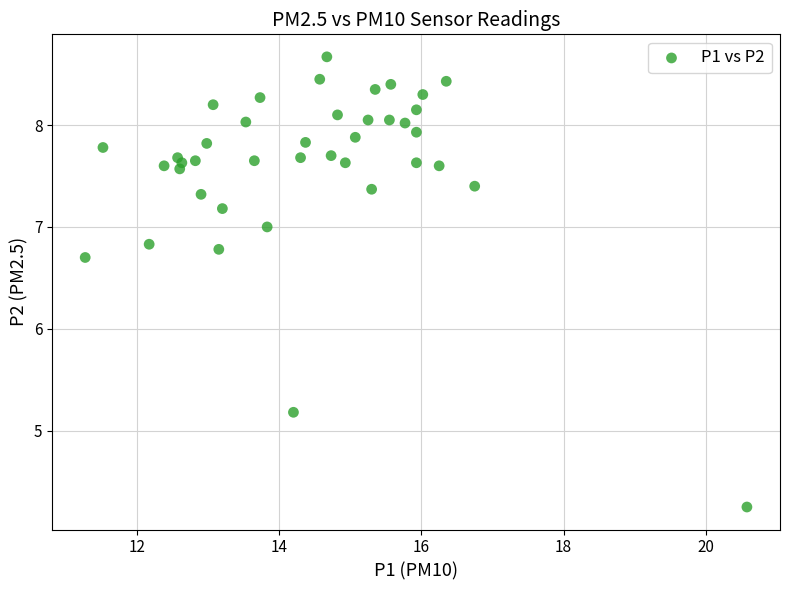

What is the range of Y values (max minus min)?

4.4